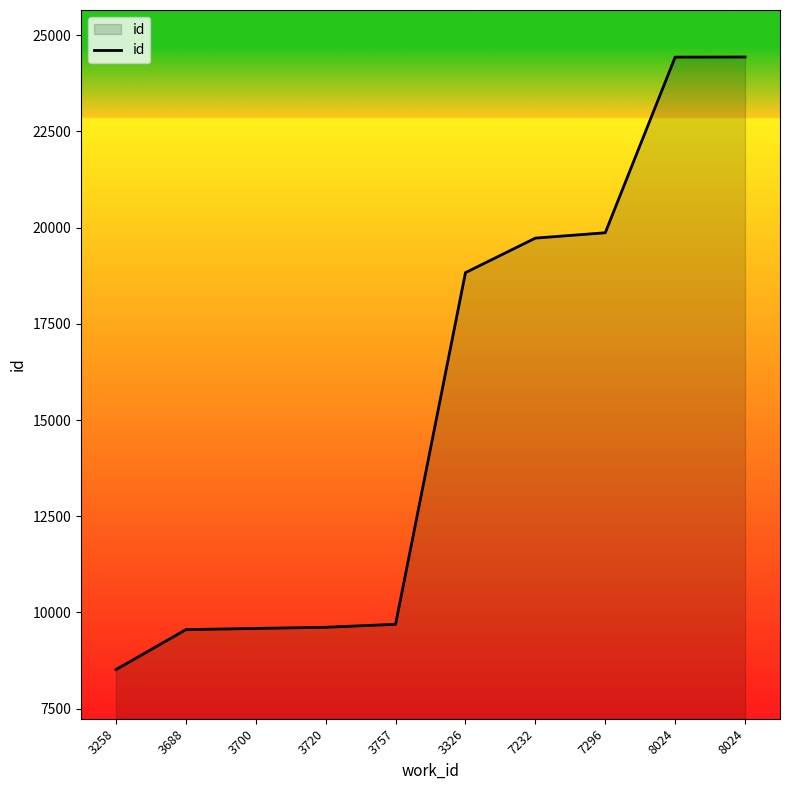

True or false: the data shows 9692 at 3757.

True